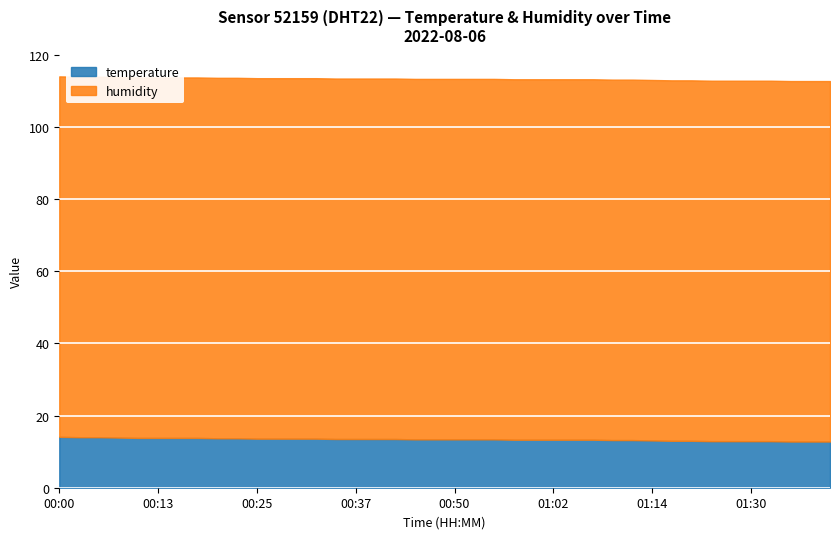

True or false: temperature and humidity cross at least once.

False